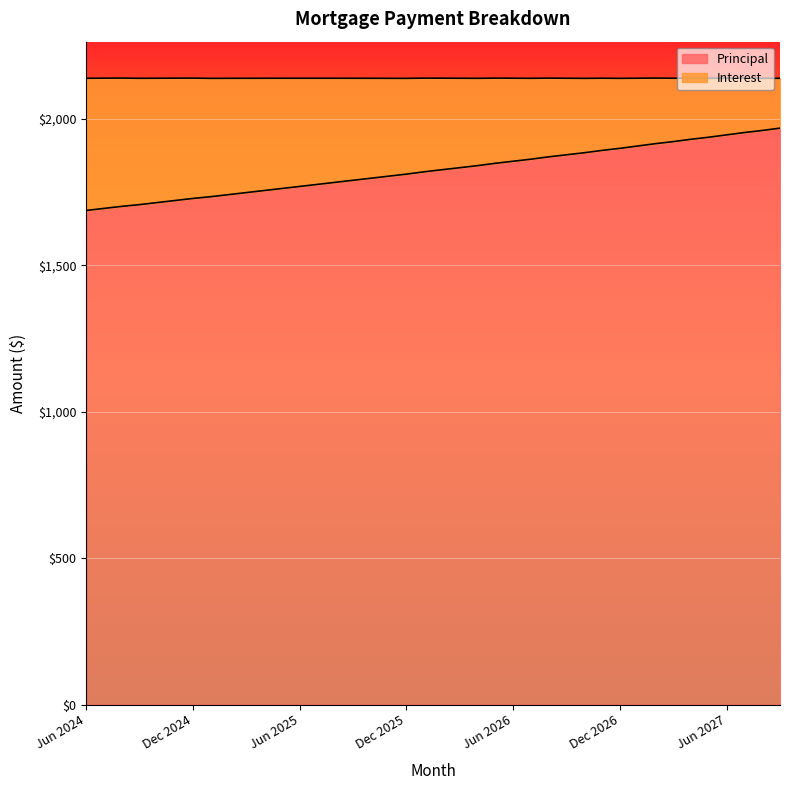

Rank the categories by value from lowest to highest.

Jun 2024, Jul 2024, Aug 2024, Sep 2024, Oct 2024, Nov 2024, Dec 2024, Jan 2025, Feb 2025, Mar 2025, Apr 2025, May 2025, Jun 2025, Jul 2025, Aug 2025, Sep 2025, Oct 2025, Nov 2025, Dec 2025, Jan 2026, Feb 2026, Mar 2026, Apr 2026, May 2026, Jun 2026, Jul 2026, Aug 2026, Sep 2026, Oct 2026, Nov 2026, Dec 2026, Jan 2027, Feb 2027, Mar 2027, Apr 2027, May 2027, Jun 2027, Jul 2027, Aug 2027, Sep 2027